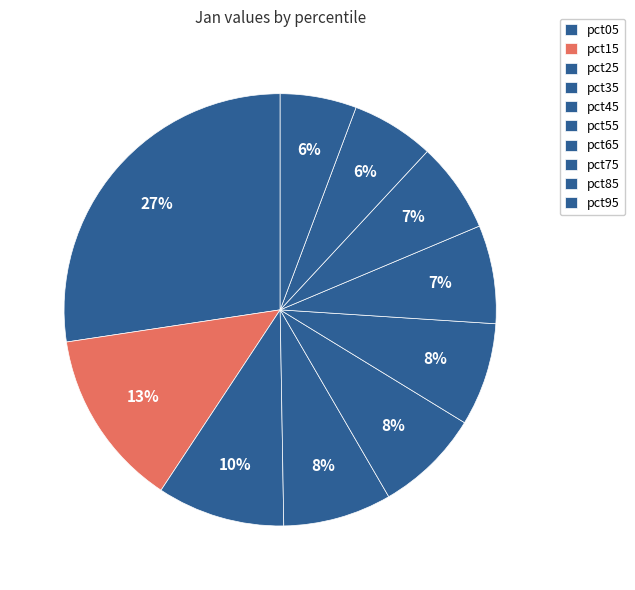

What is the change in value from pct35 to pct45?

-0.1